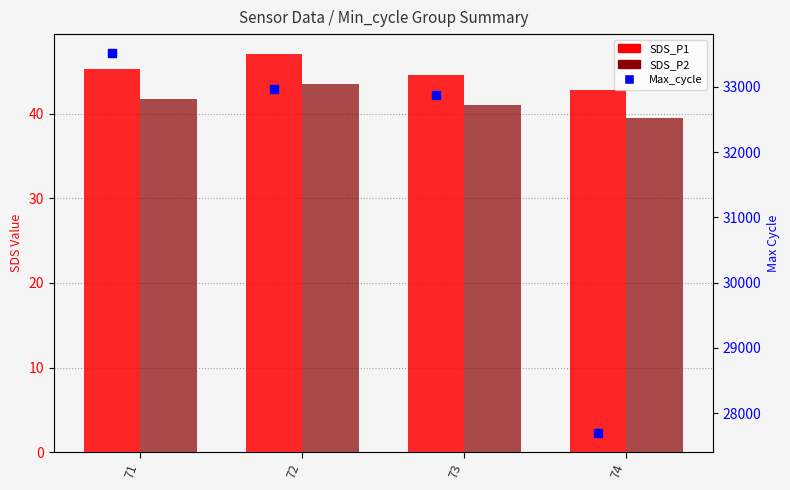

Which series has the largest Y range (max minus min)?

Max_cycle